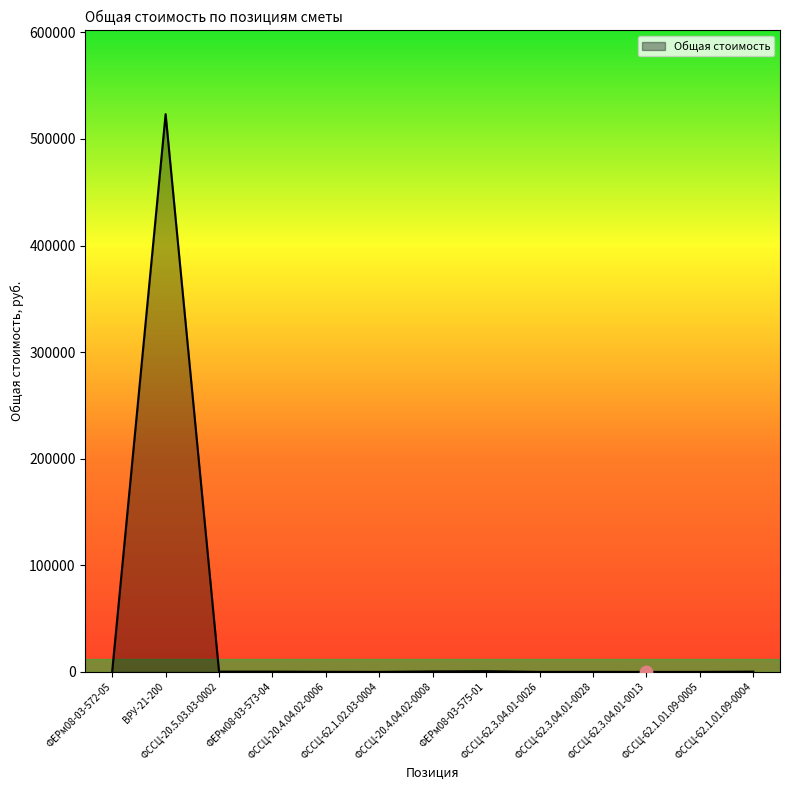

Which has a higher value, ФССЦ-20.4.04.02-0006 or ВРУ-21-200?

ВРУ-21-200